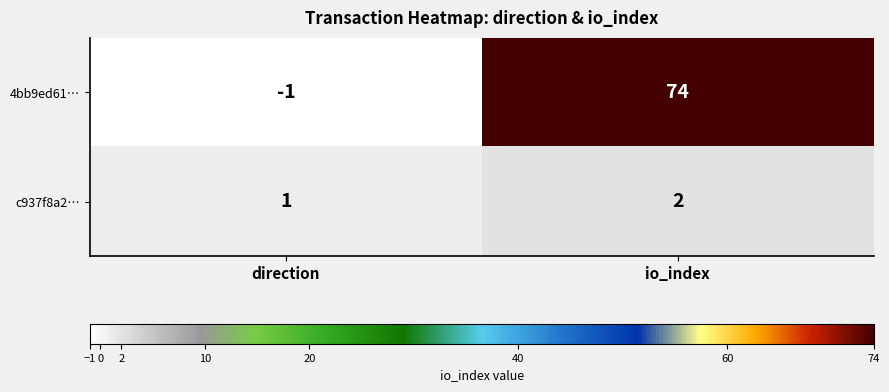

At io_index, list the series in order from largest to smallest.

4bb9ed61…, c937f8a2…